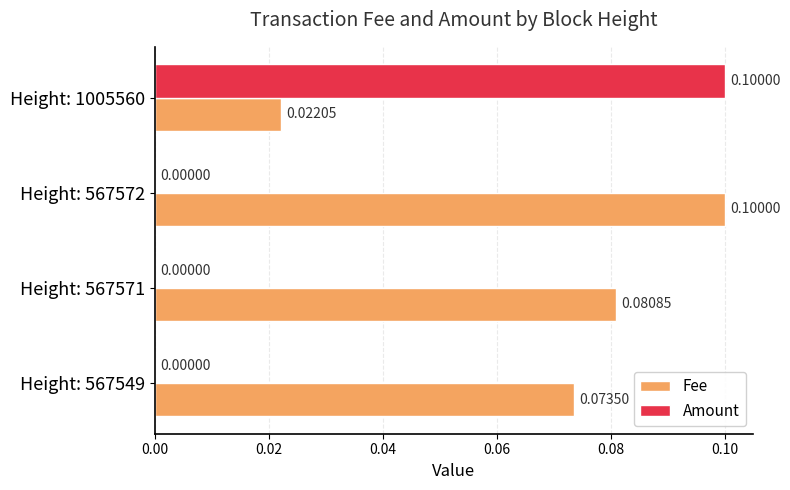

What is the sum of all Fee values?

0.3